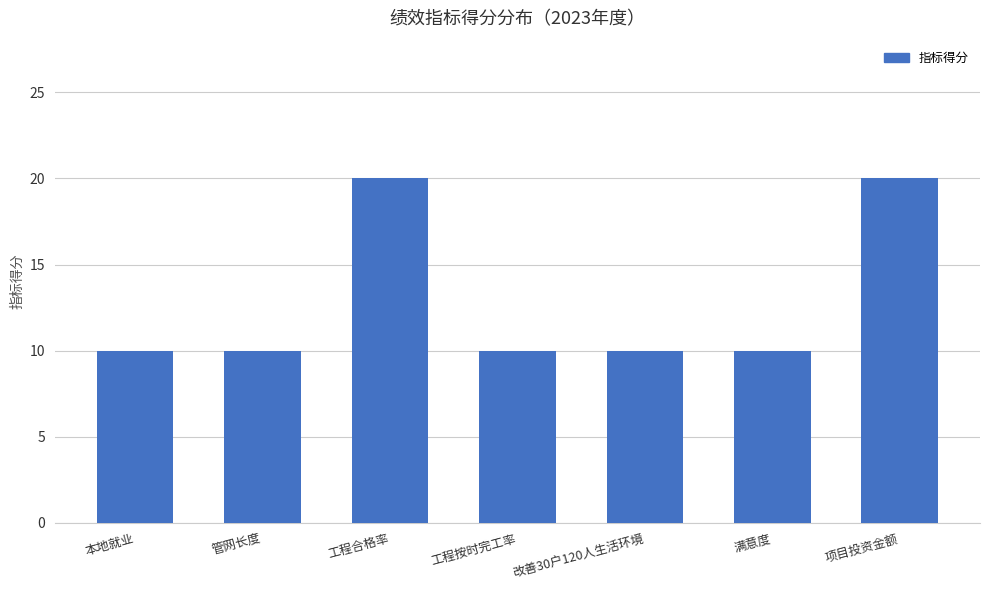

What is the smallest value displayed?

10